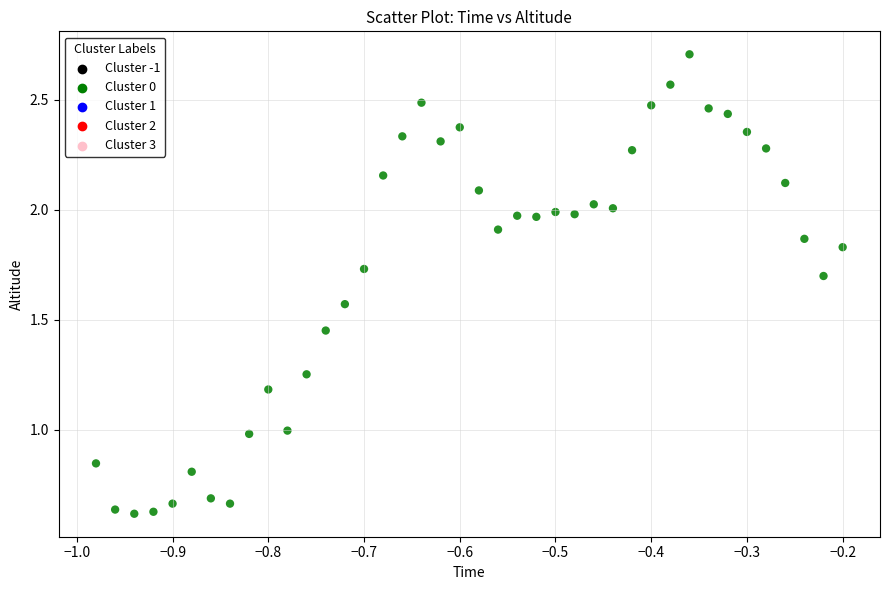

What is the range of Y values (max minus min)?

2.1